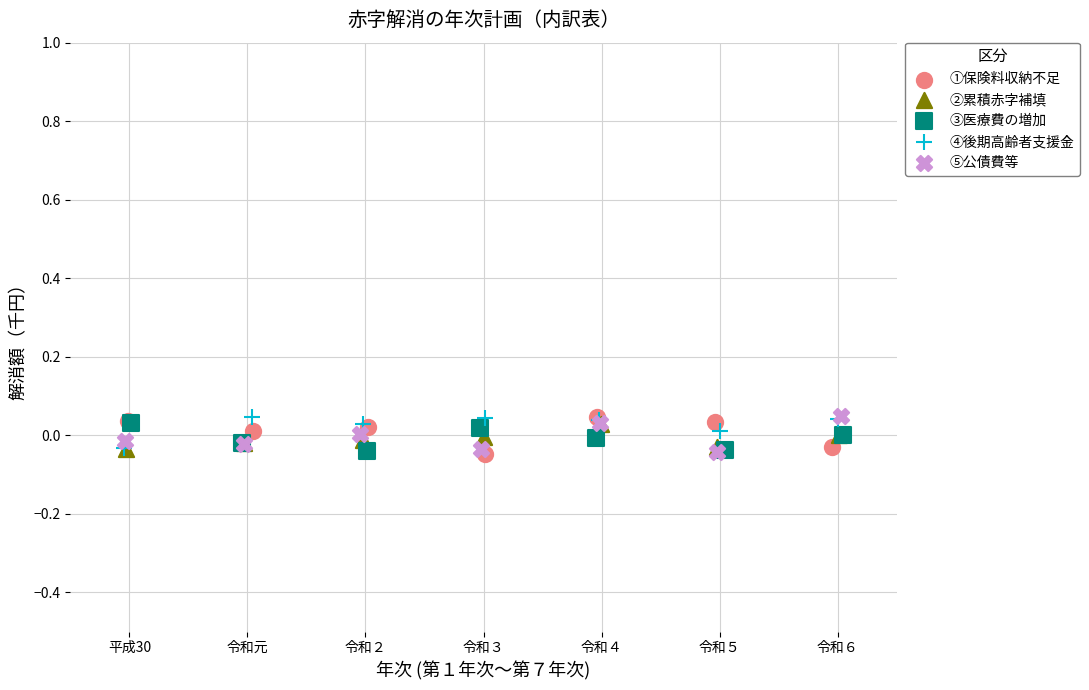

What are all the series names shown in the legend?

①保険料収納不足, ②累積赤字補填, ③医療費の増加, ④後期高齢者支援金, ⑤公債費等